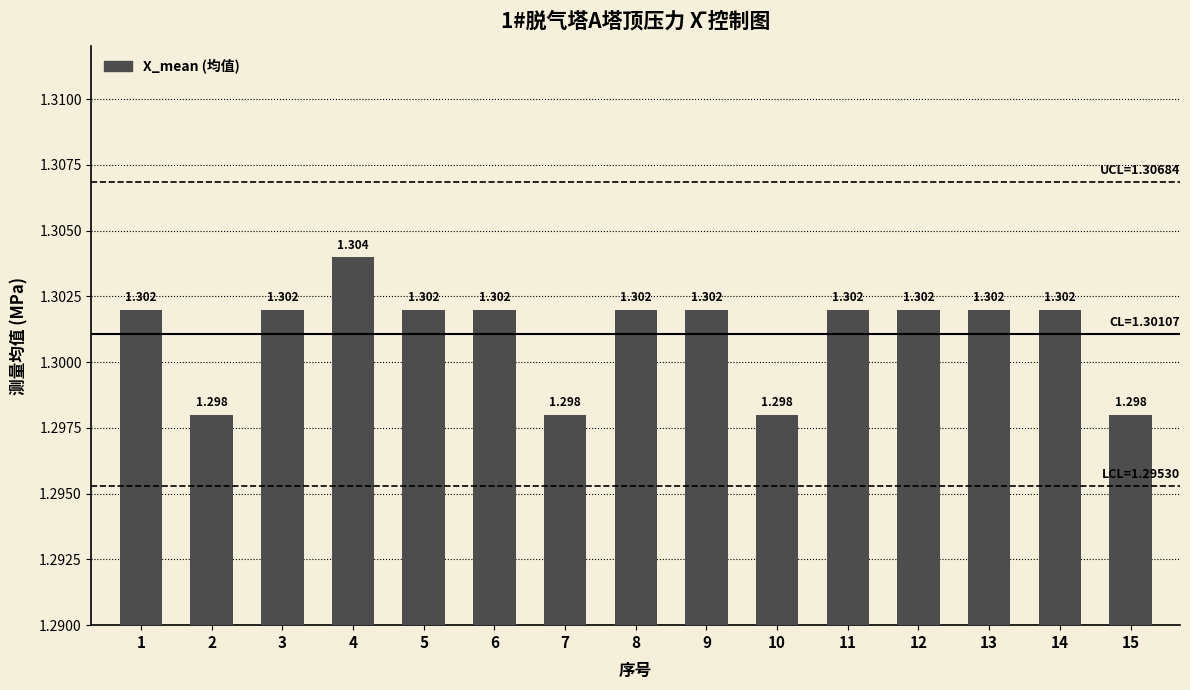

How many distinct data groups are displayed?

1